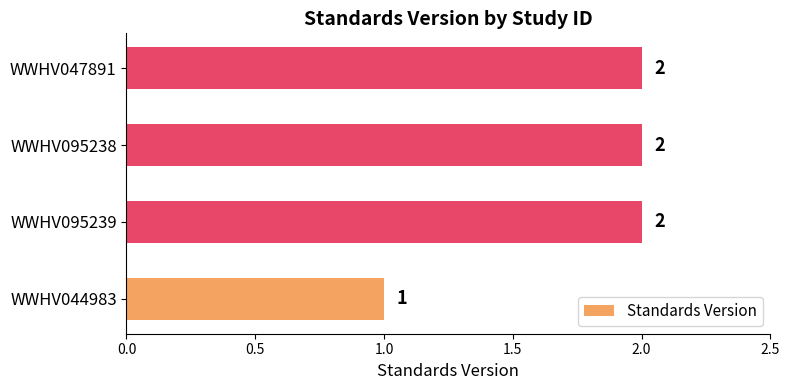

What is the difference between the second highest and minimum values?

1